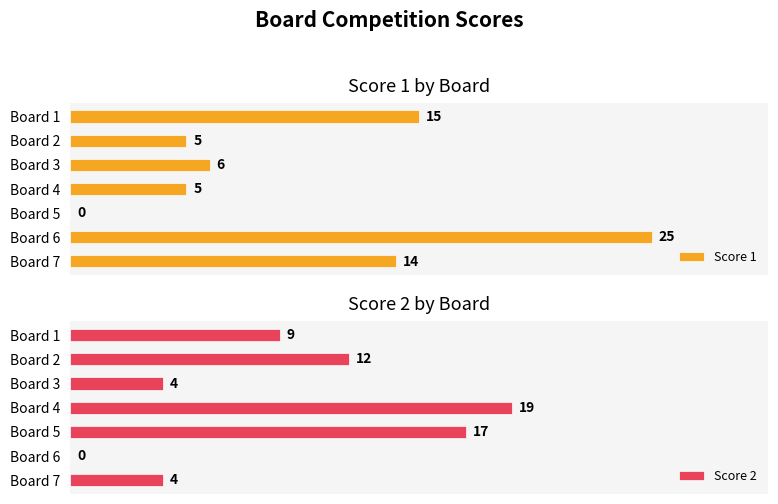

How many data points in Score 2 are above 9?

3